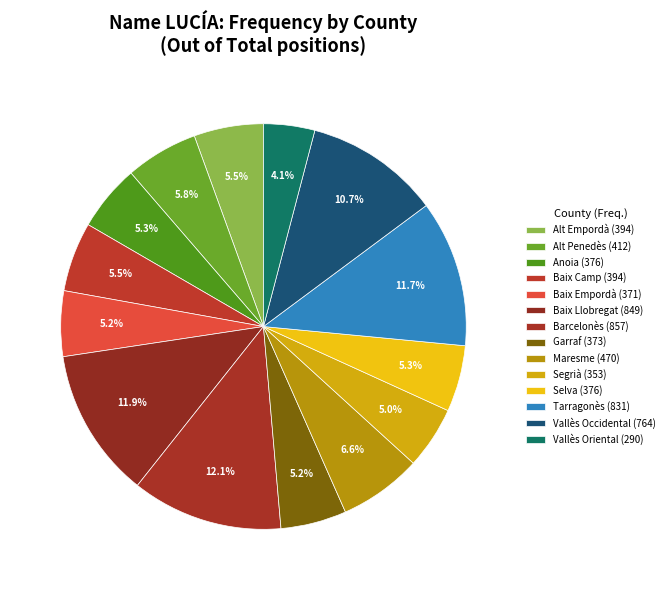

Count the number of slices in the pie.

14